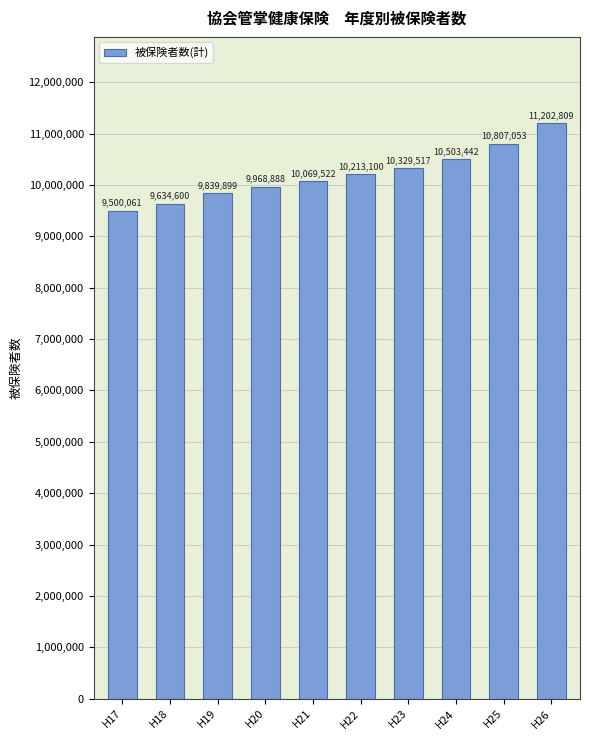

True or false: the data shows 16429422 at H26.

False